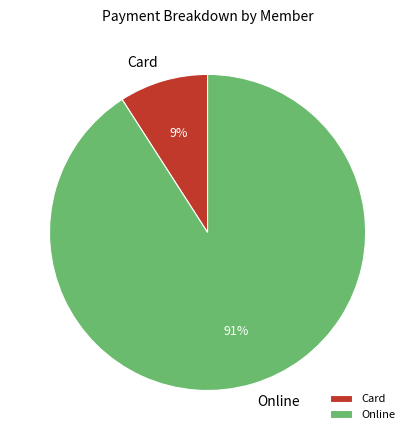

Rank the categories by value from highest to lowest.

Online, Card